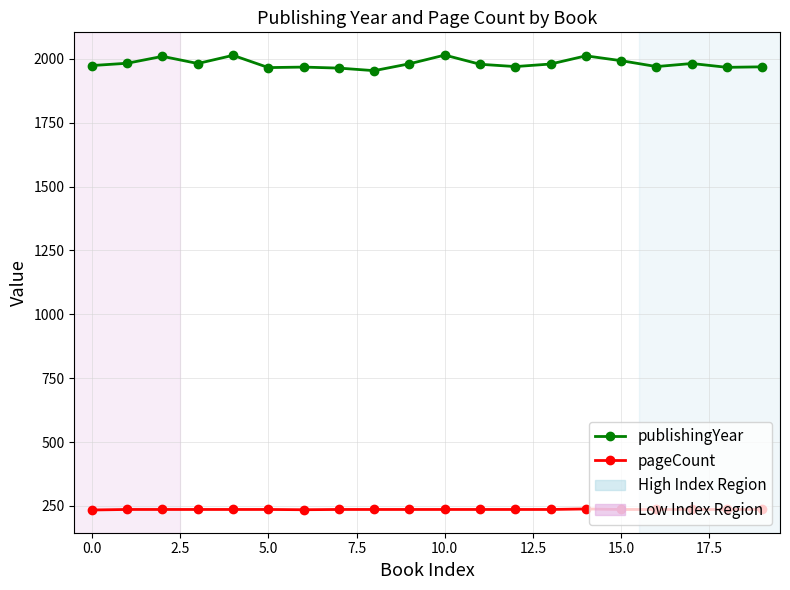

What is the difference between the maximum and minimum values in the publishingYear series?

61